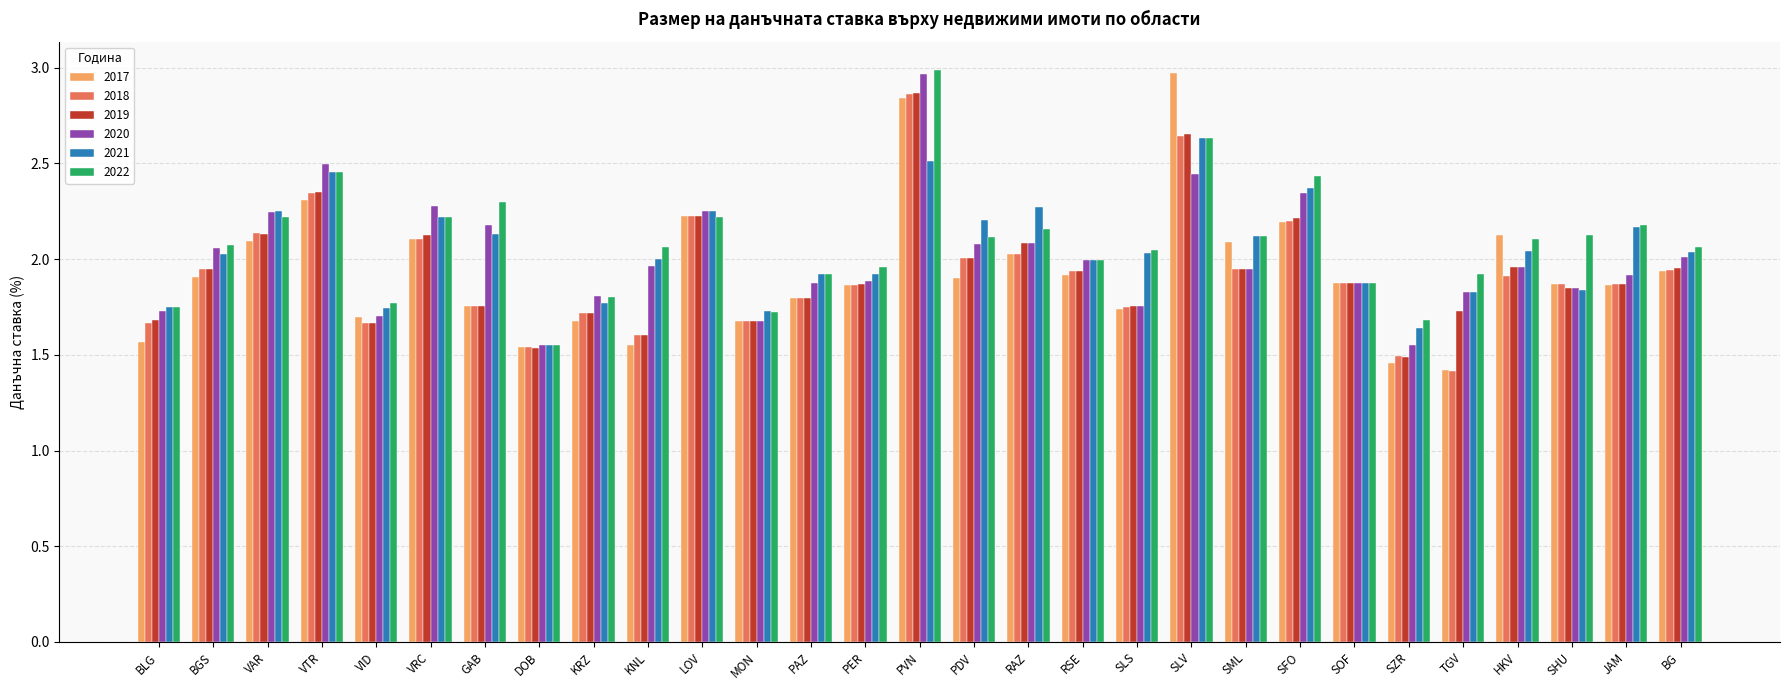

Count the number of categories in the chart.

29